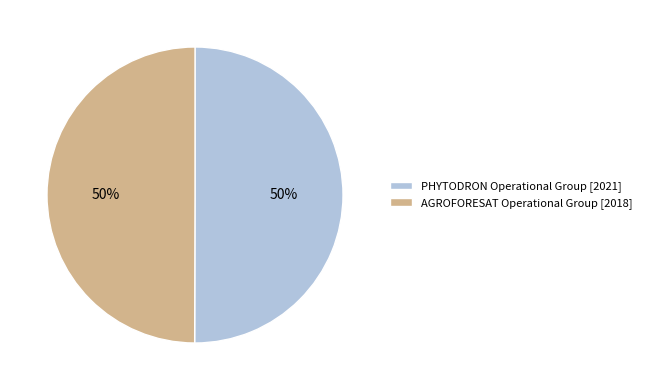

True or false: AGROFORESAT Operational Group [2018] accounts for 50% of the total.

True